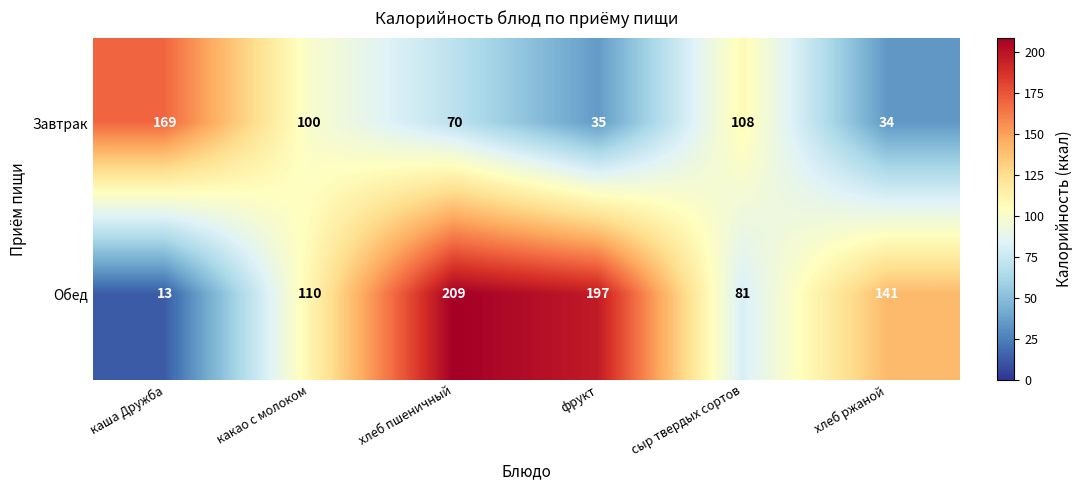

How many series are shown in this chart?

2